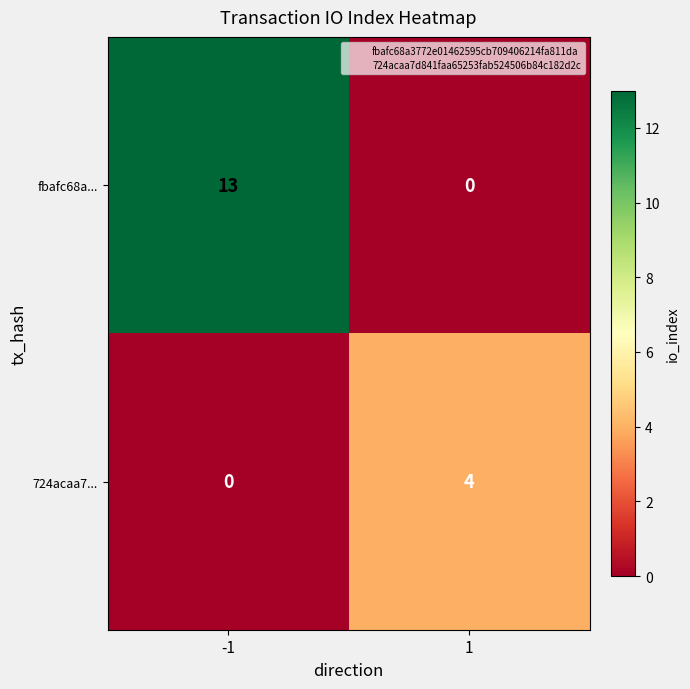

Which series has the largest total across all categories?

fbafc68a...